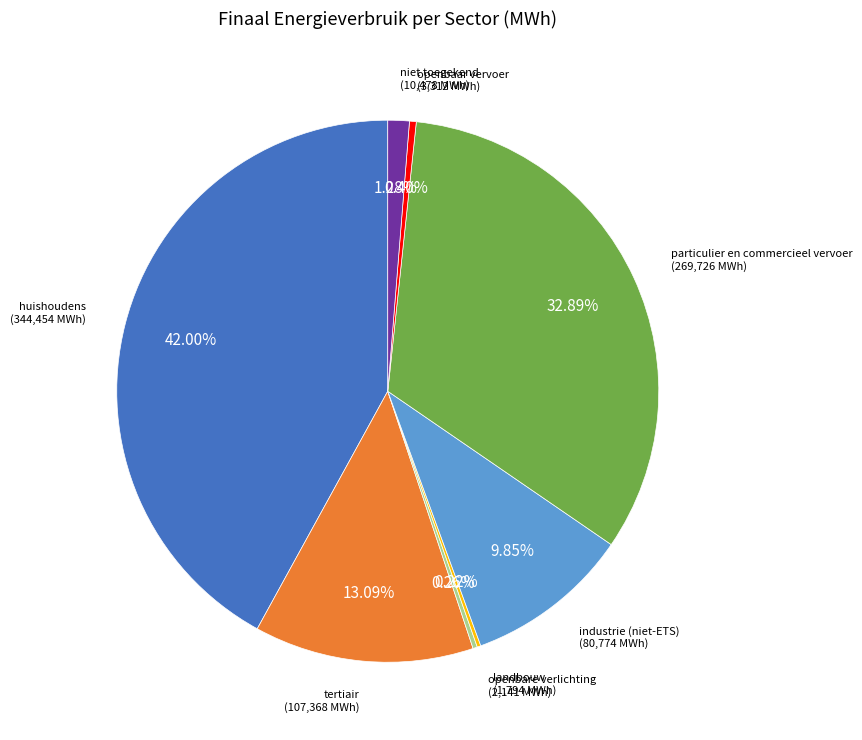

Is there any slice that represents more than half of the pie?

No